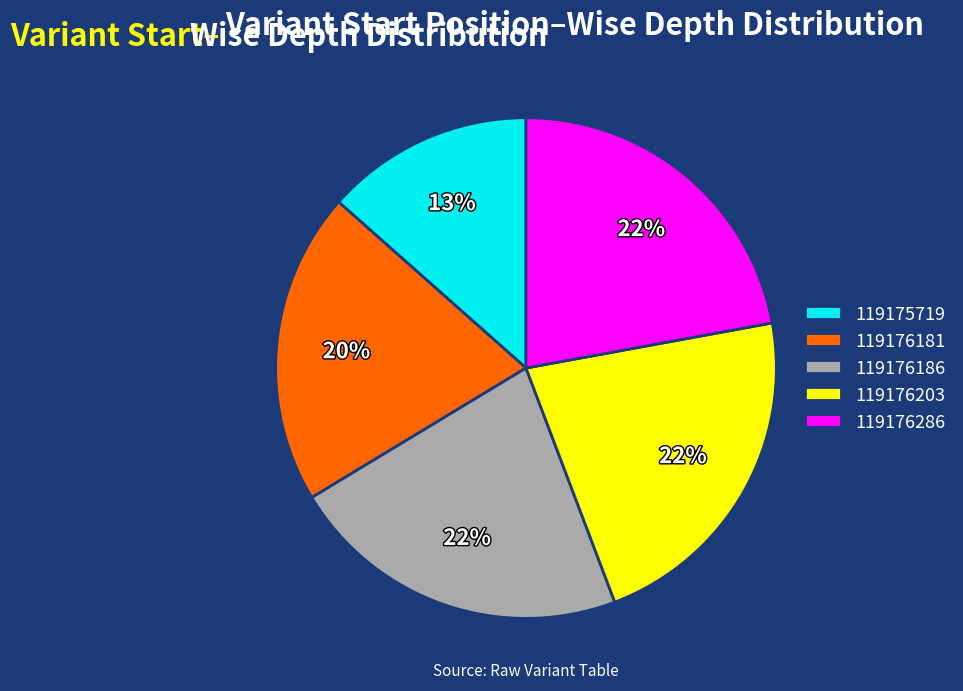

Do 119176203 and 119176186 together represent more than half of the pie?

No